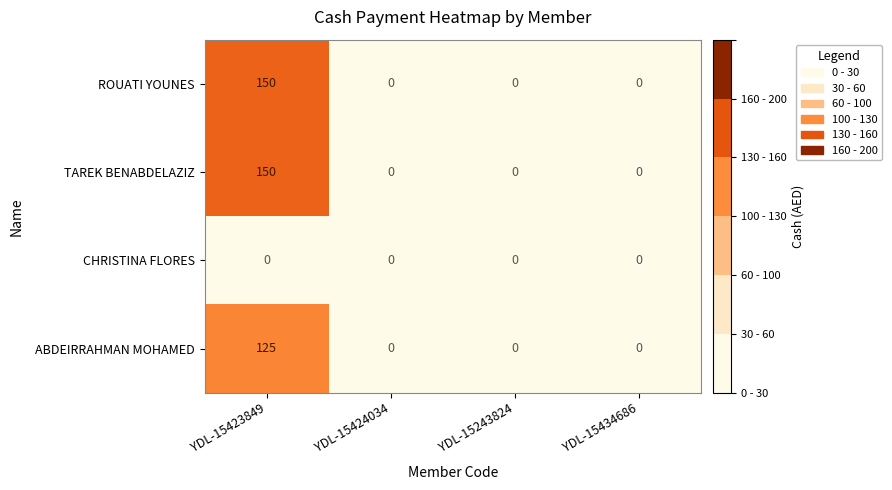

What is the difference between the maximum and second lowest values in the TAREK BENABDELAZIZ series?

150